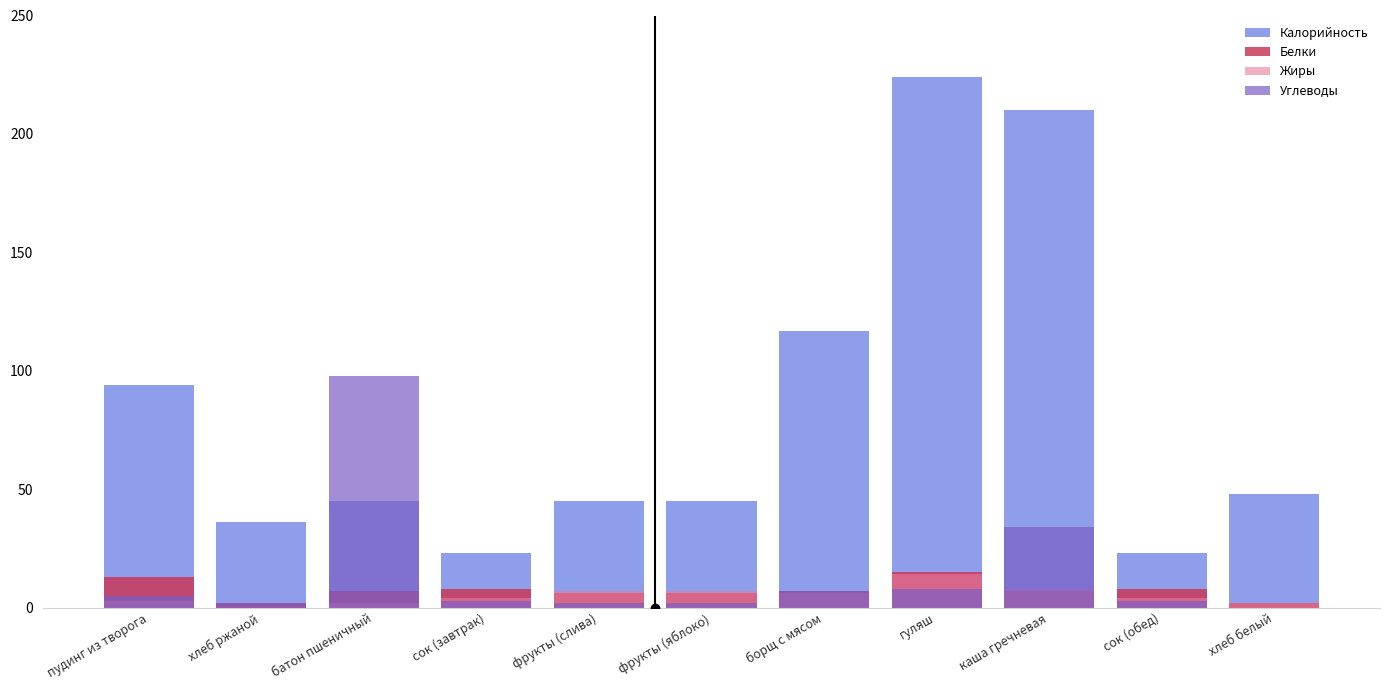

Where is Белки nearest to the value 8?

сок (завтрак)